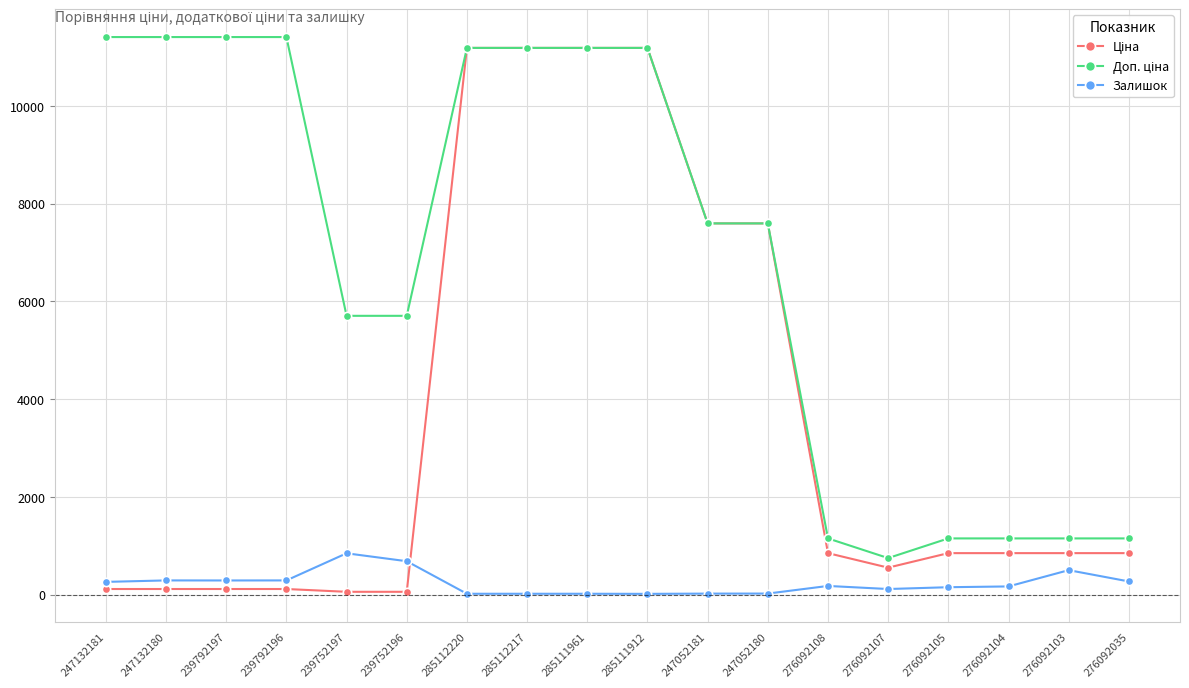

What is the value of the Залишок point at the 2nd from the left?

290.0